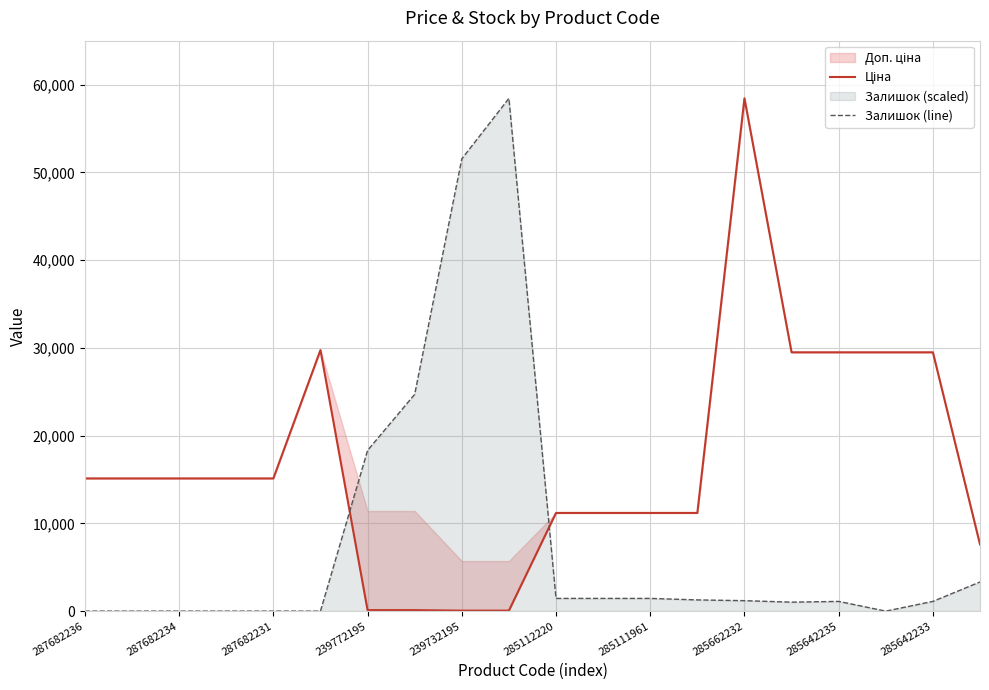

Which series has the largest range (max minus min)?

Залишок (line)